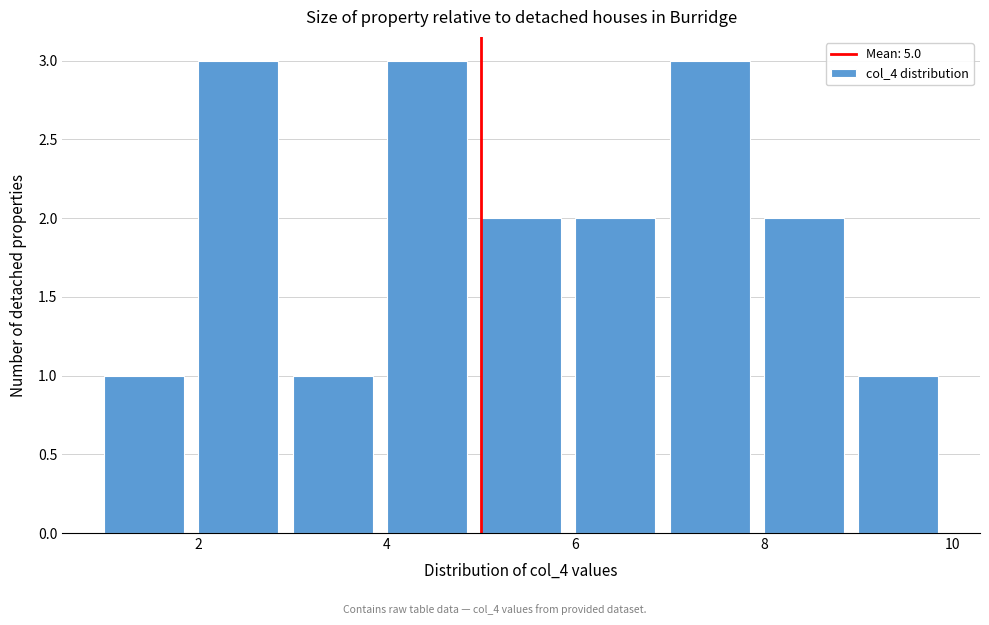

Reading left to right, list every bar in this chart as the range it spans on the x-axis followed by its height. The values are not printed on the chart, so give them approximately, as read against the axis.

1 to 2: 1
2 to 3: 3
3 to 4: 1
4 to 5: 3
5 to 6: 2
6 to 7: 2
7 to 8: 3
8 to 9: 2
9 to 10: 1